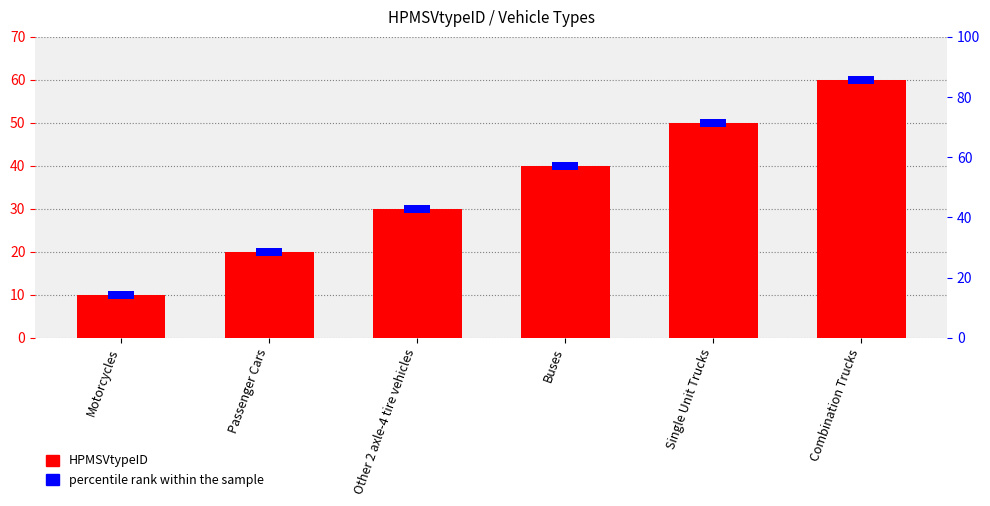

Count the HPMSVtypeID values in the range 20 to 50.

4